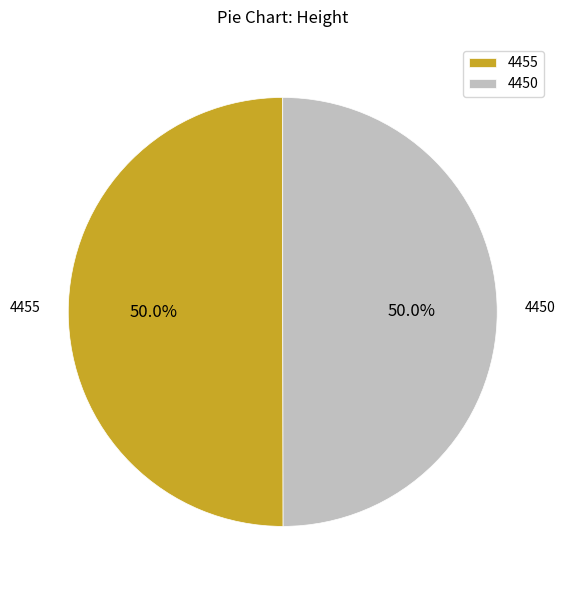

Do 4455 and 4450 together represent more than half of the pie?

Yes